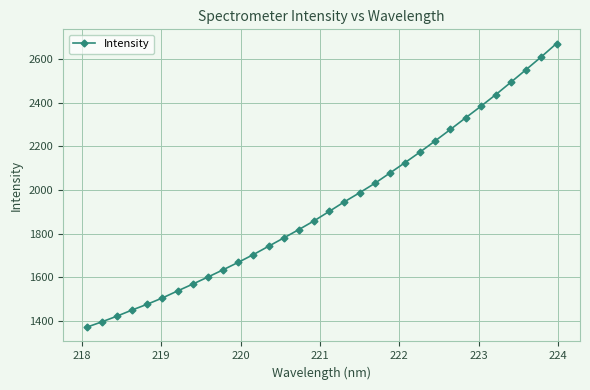

What is the smallest value displayed?

1370.6